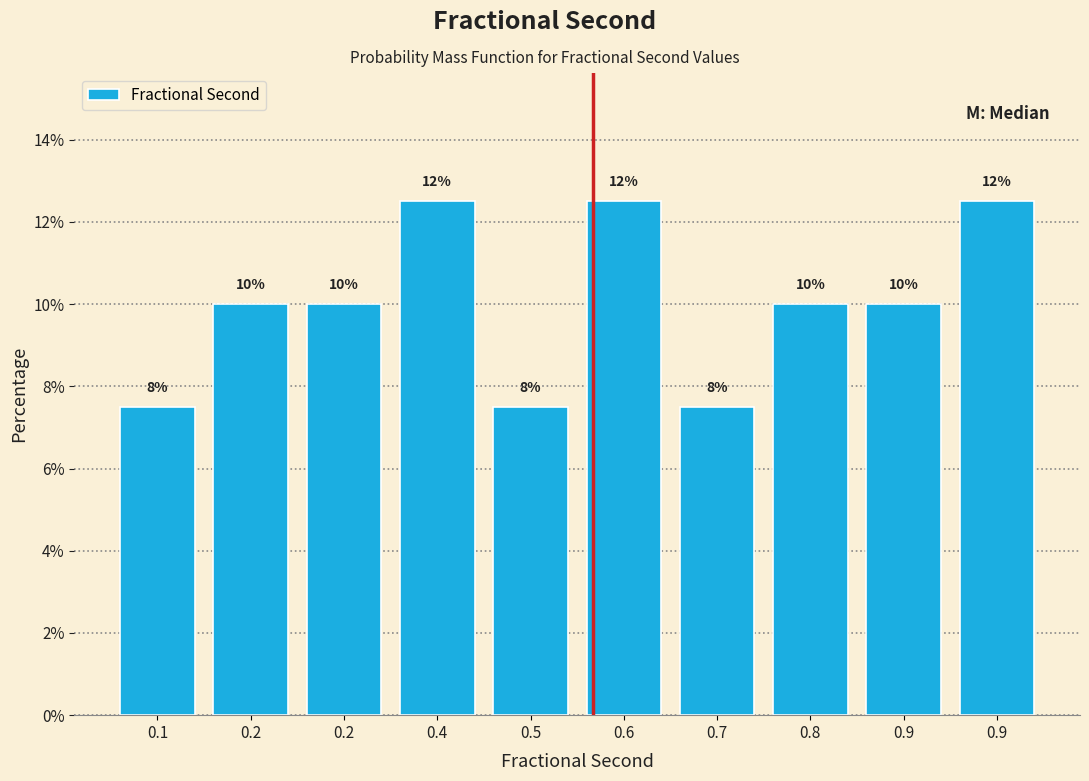

Does the chart contain any negative values?

No